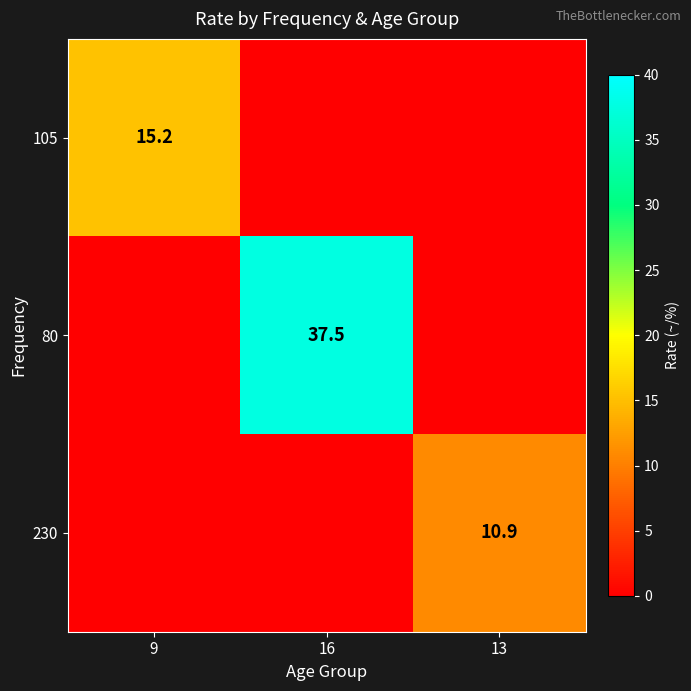

What is the spread (max minus min) of values at 13?

10.9